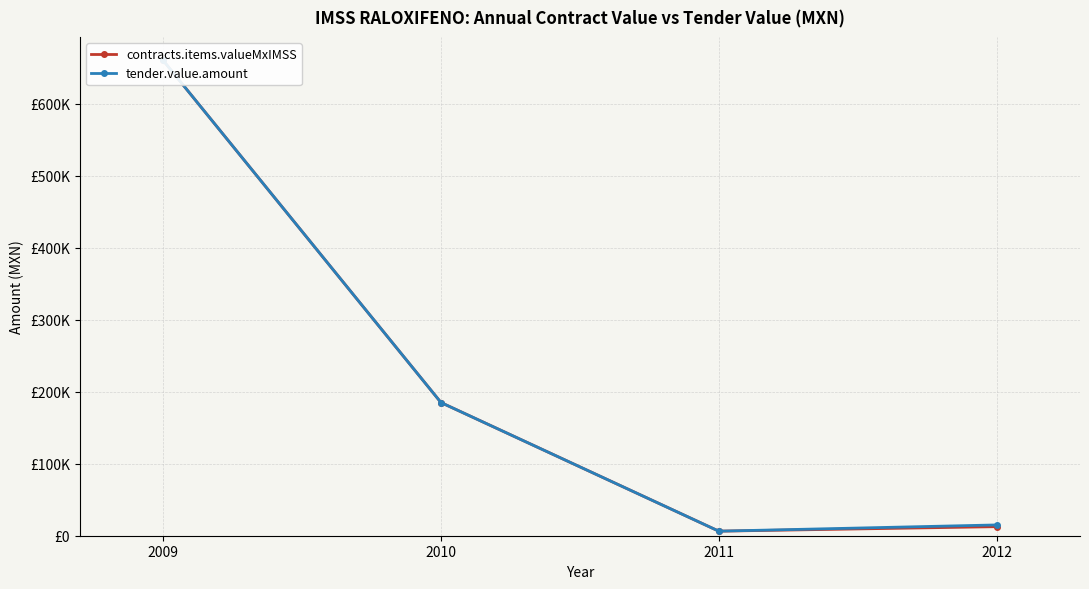

What is the highest value of the tender.value.amount series?

660500.3